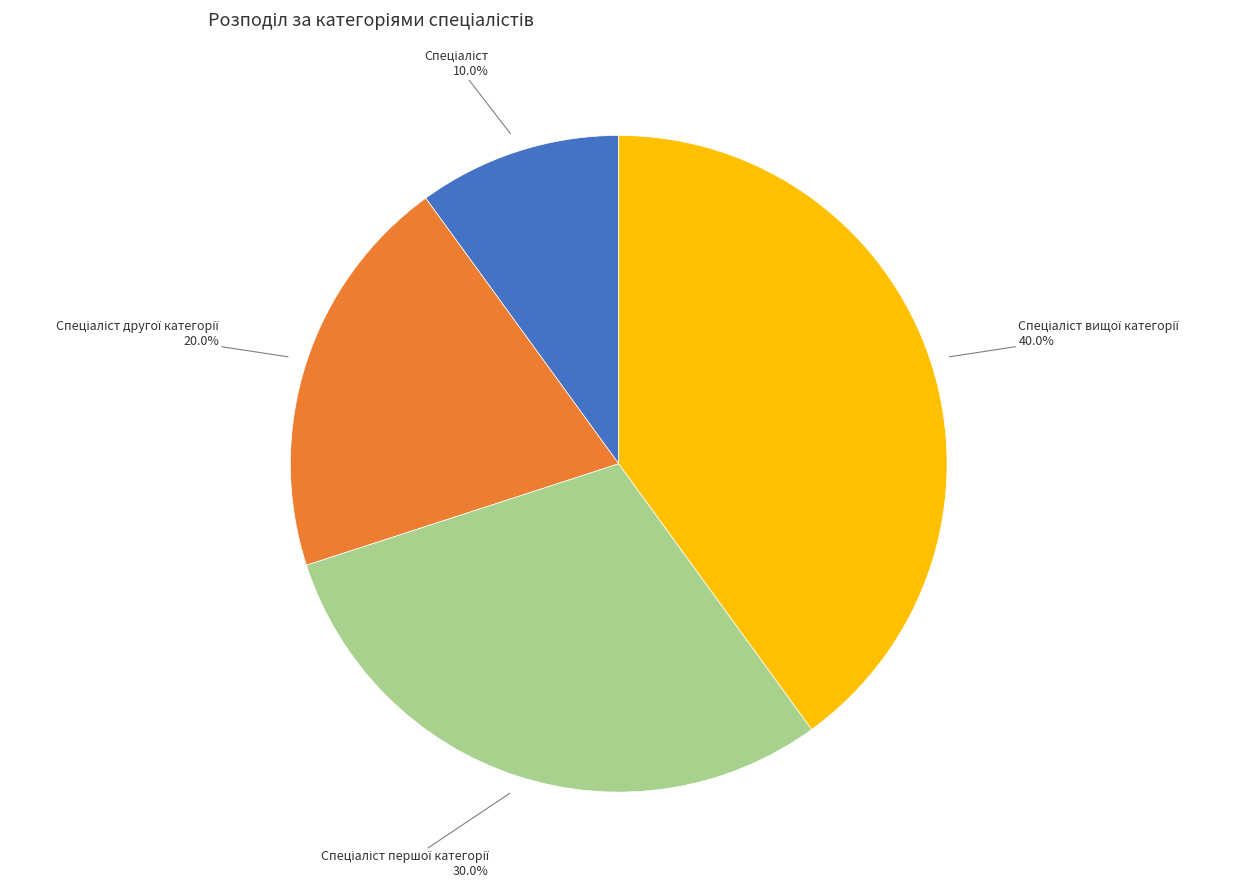

Is there a majority slice in this chart?

No